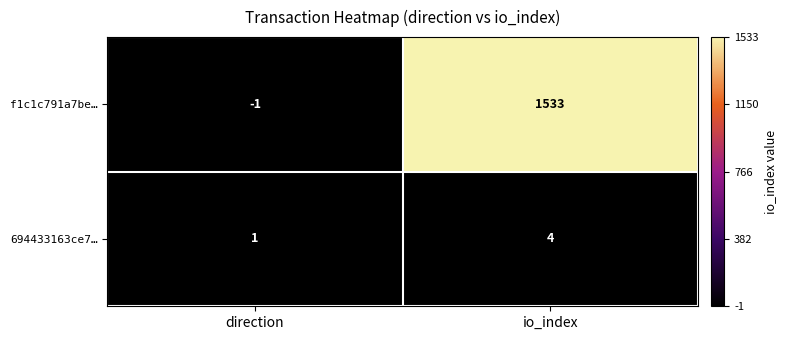

Rank the series at direction from lowest to highest value.

f1c1c791a7be…, 694433163ce7…